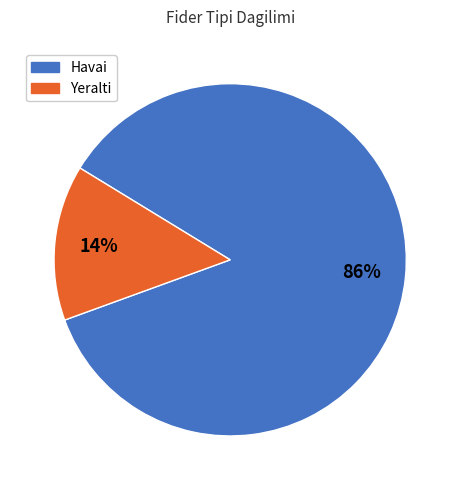

Is it true that Havai is 86% of the pie?

True